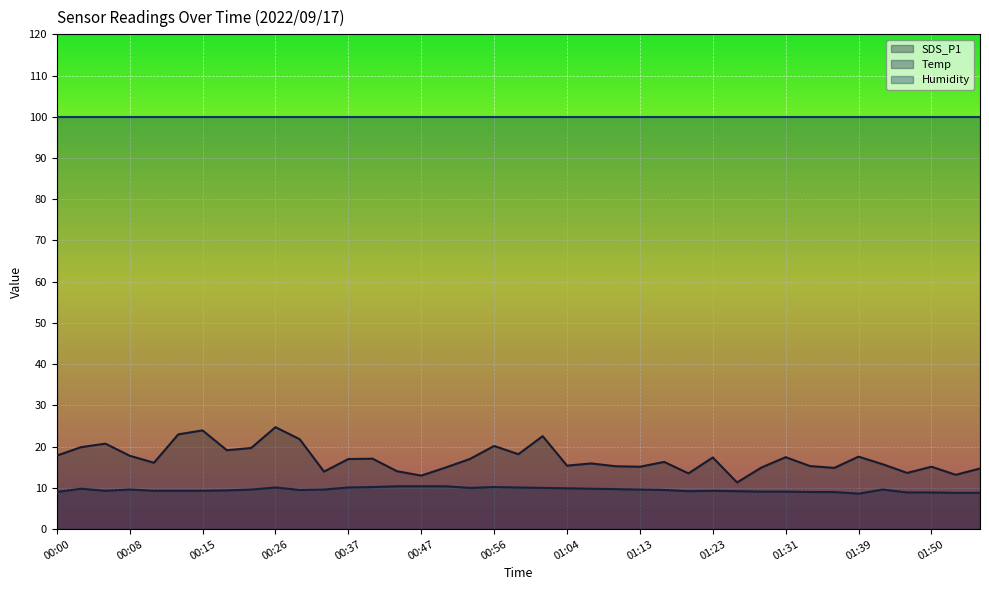

Which series has the largest total across all categories?

Humidity